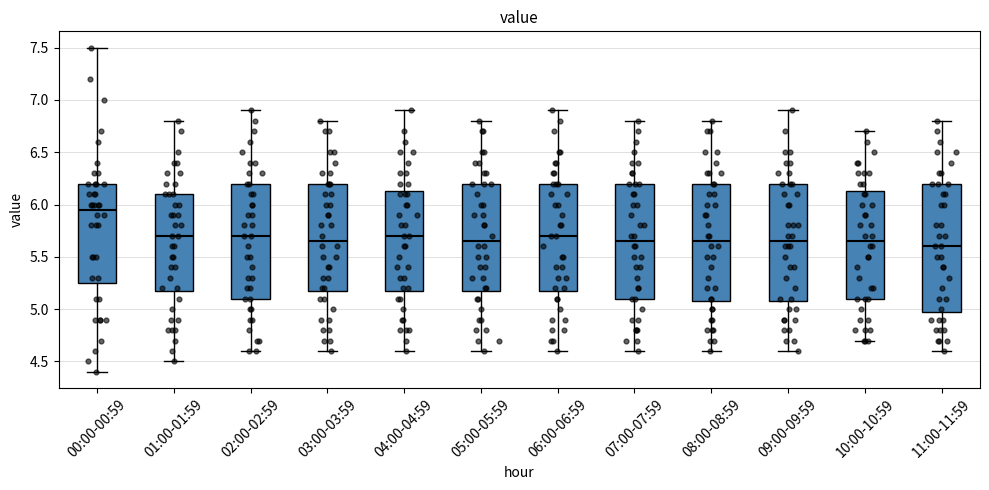

Which box has the highest median line?

00:00-00:59